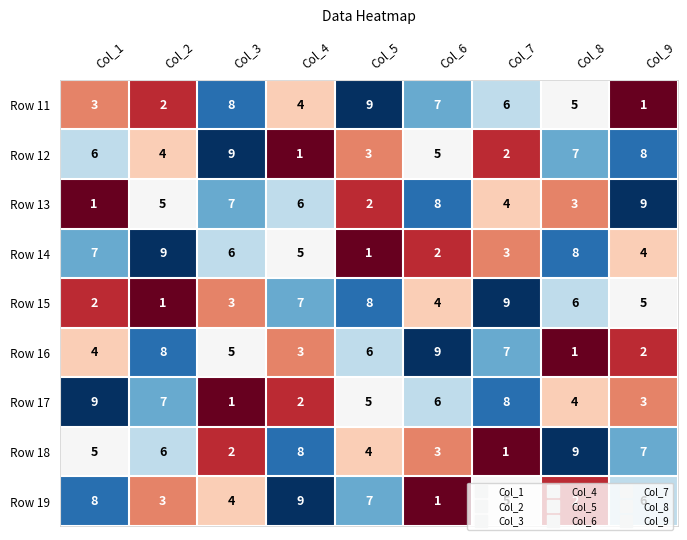

List the labels in order of Row 16 value, largest first.

Col_6, Col_2, Col_7, Col_5, Col_3, Col_1, Col_4, Col_9, Col_8